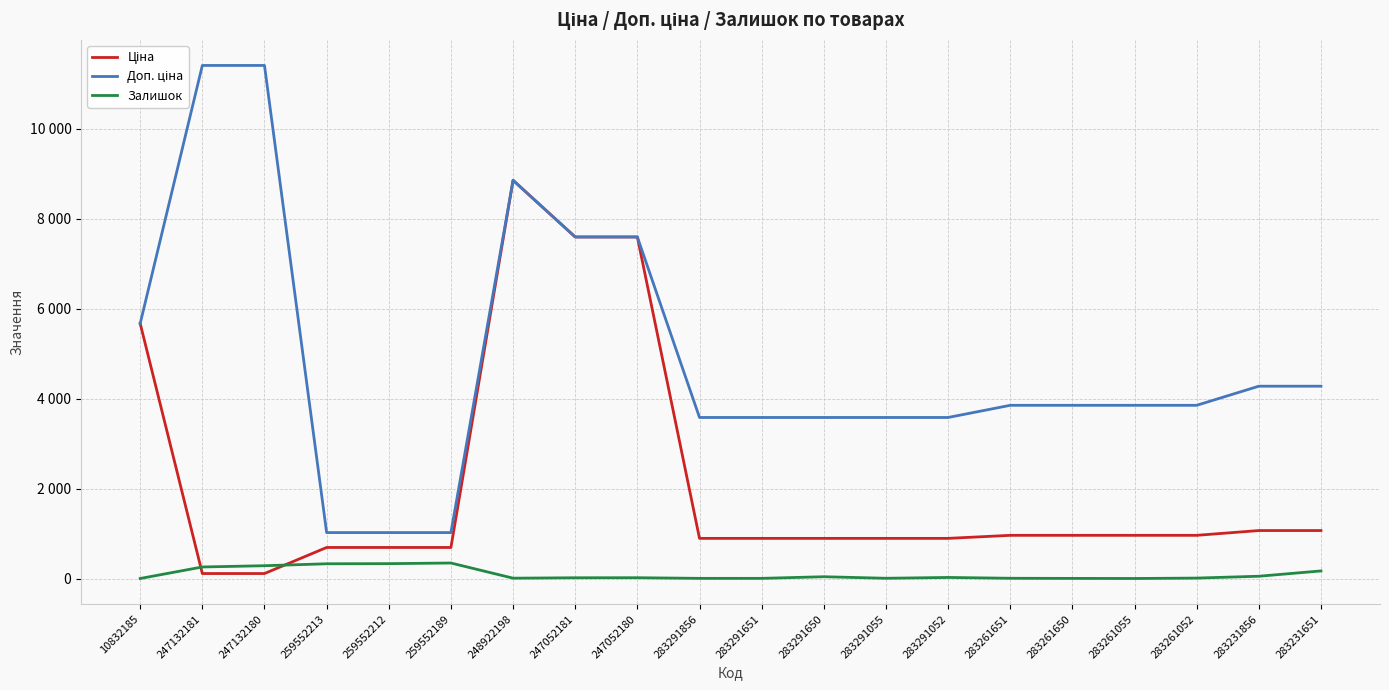

Does the chart have visible grid lines?

Yes